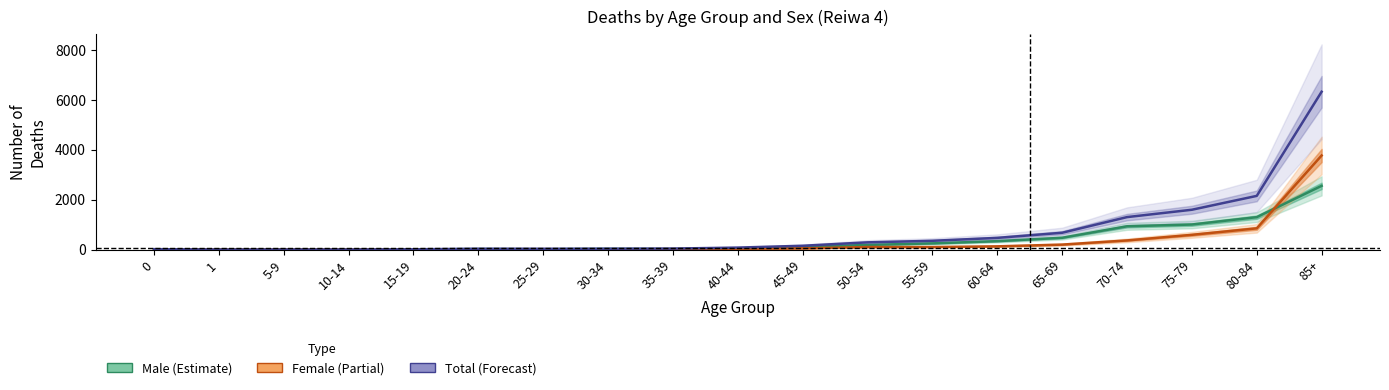

What is the difference between the second highest and minimum values in the Total series?

2149